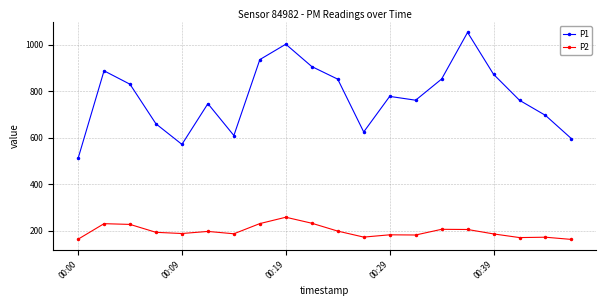

How many data points in P1 are less than 777?

10